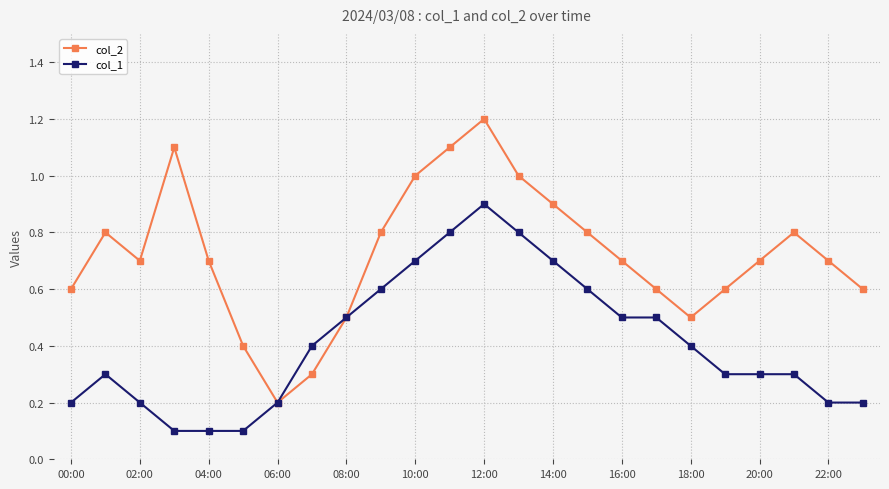

Does the chart display data point markers on the line(s)?

Yes